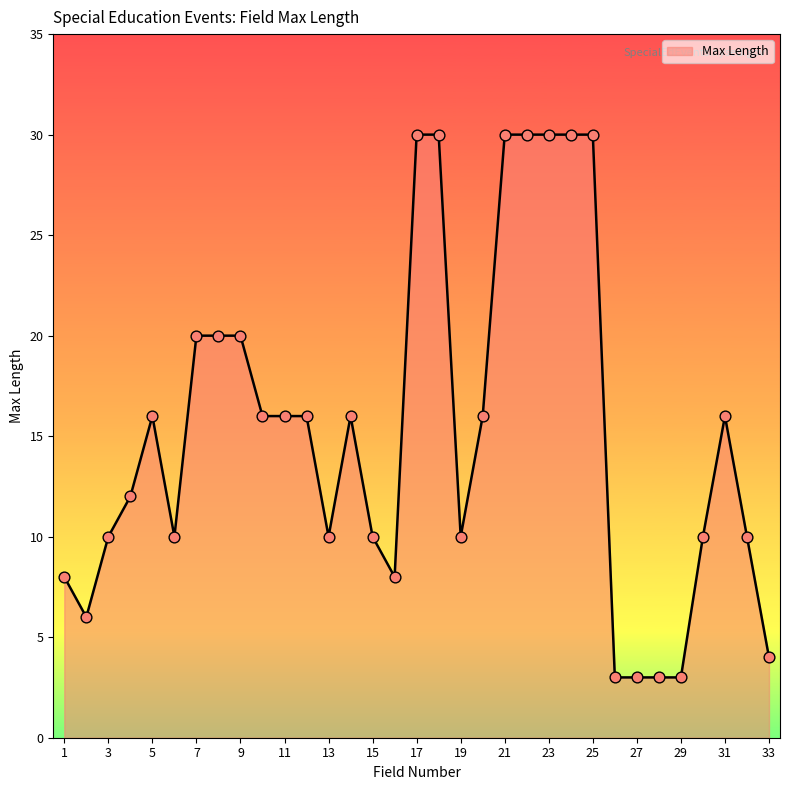

What is the minimum value shown in the chart?

3